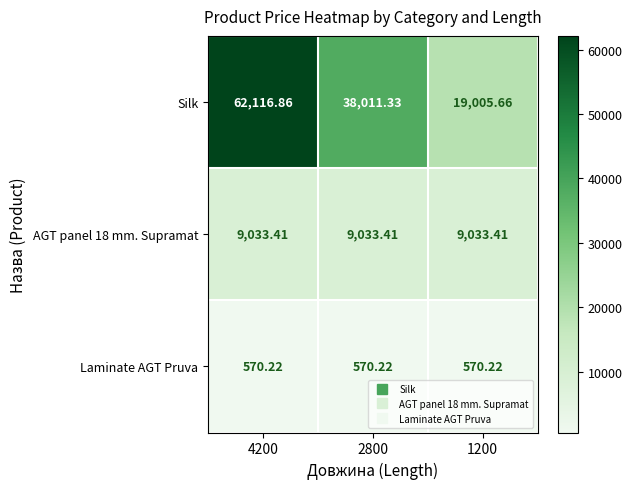

Is the value of Laminate AGT Pruva at 2800 greater than the value of AGT panel 18 mm. Supramat at 2800?

No